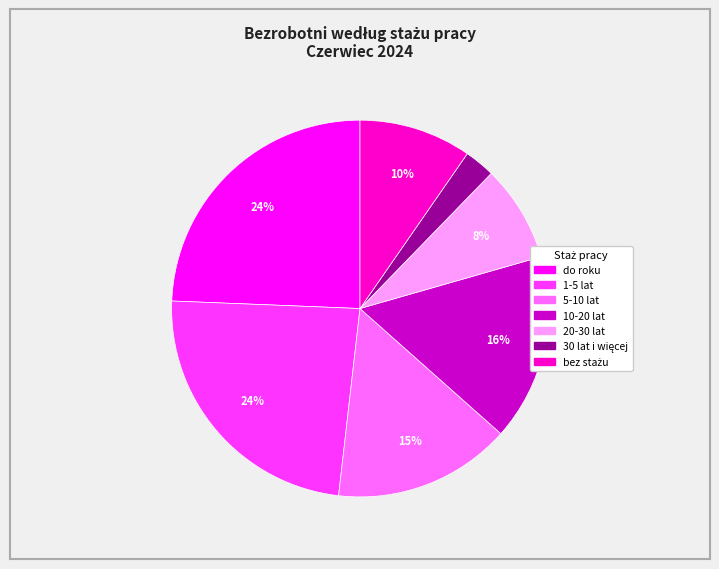

Is it true that 1-5 lat is 30% of the pie?

False